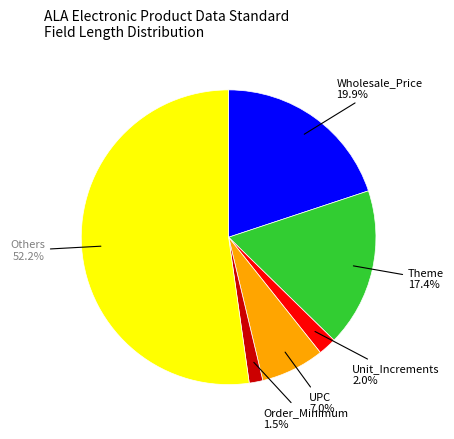

Is the sum of Theme and Others greater than half?

Yes